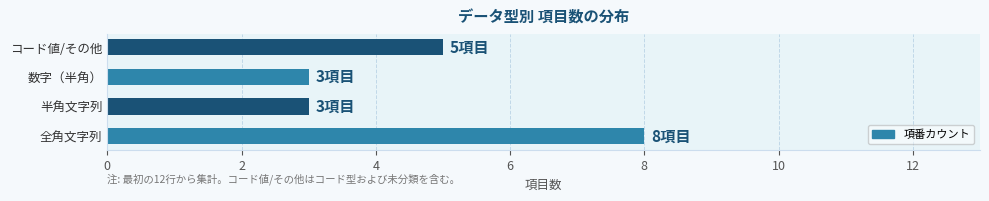

What is the maximum value shown in the chart?

8